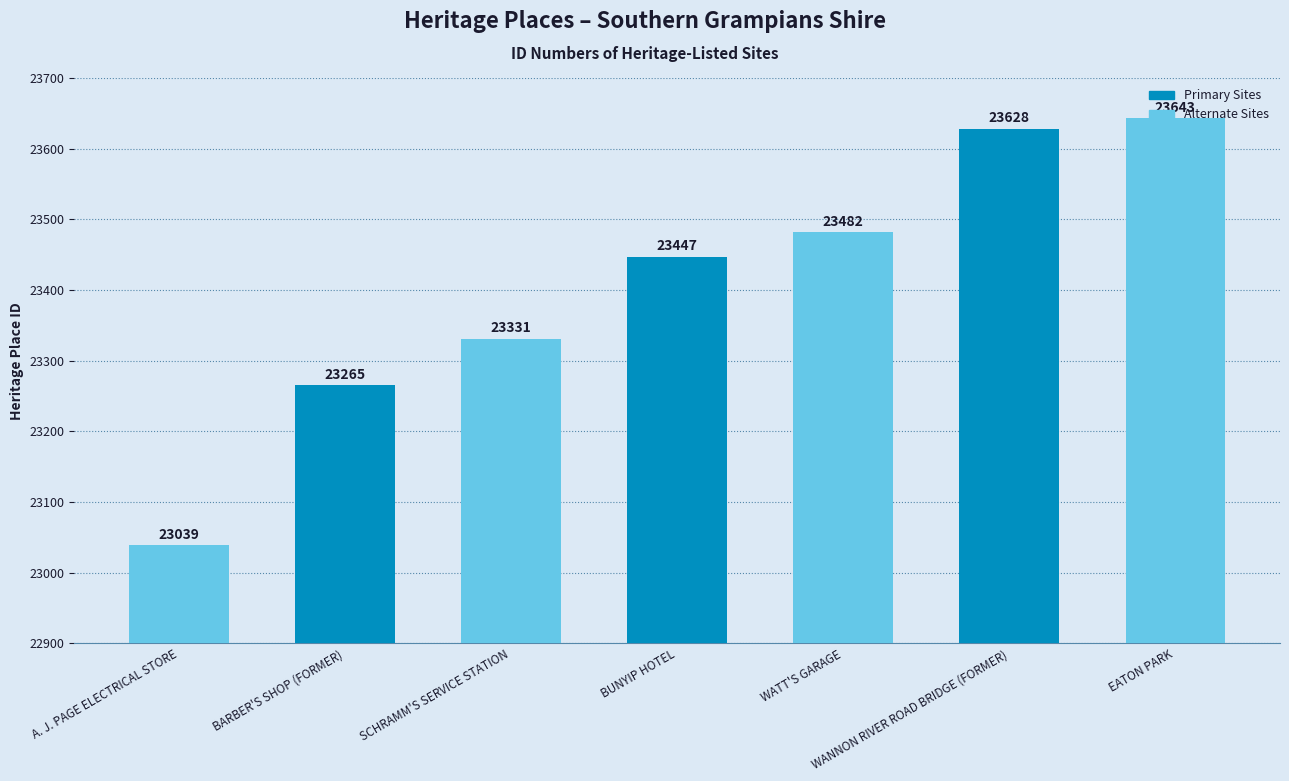

The value at SCHRAMM'S SERVICE STATION is 23331. True or false?

True